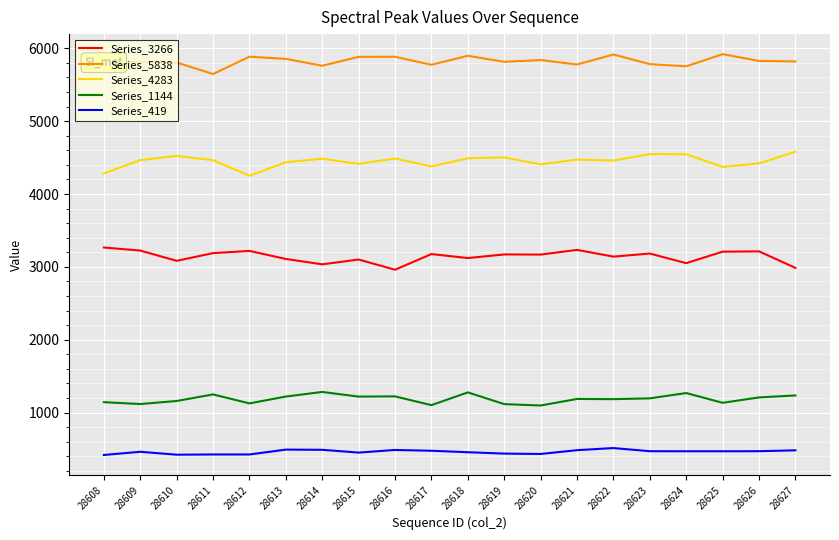

What is the sum of the Series_3266 values at 28620 and 28615?

6270